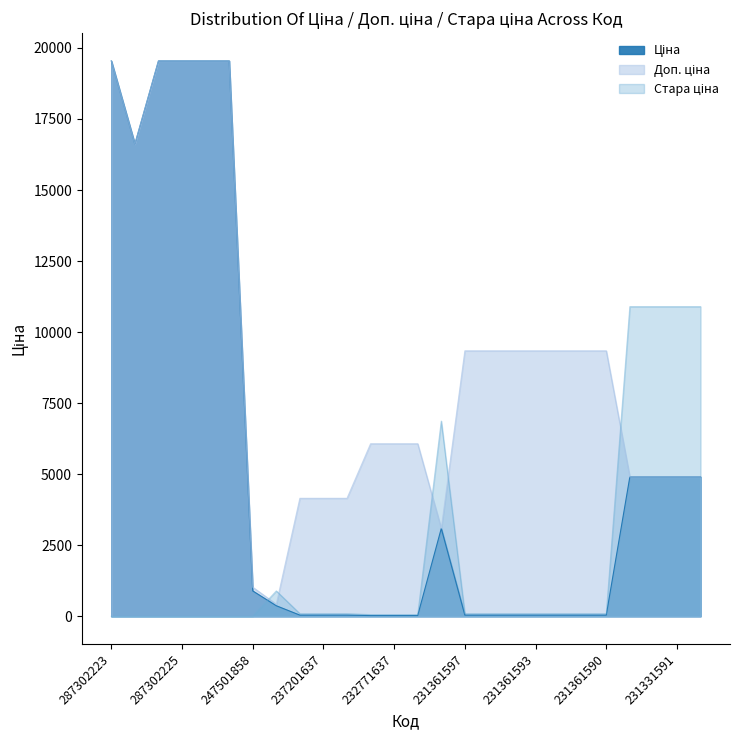

Count the number of data series in this chart.

3